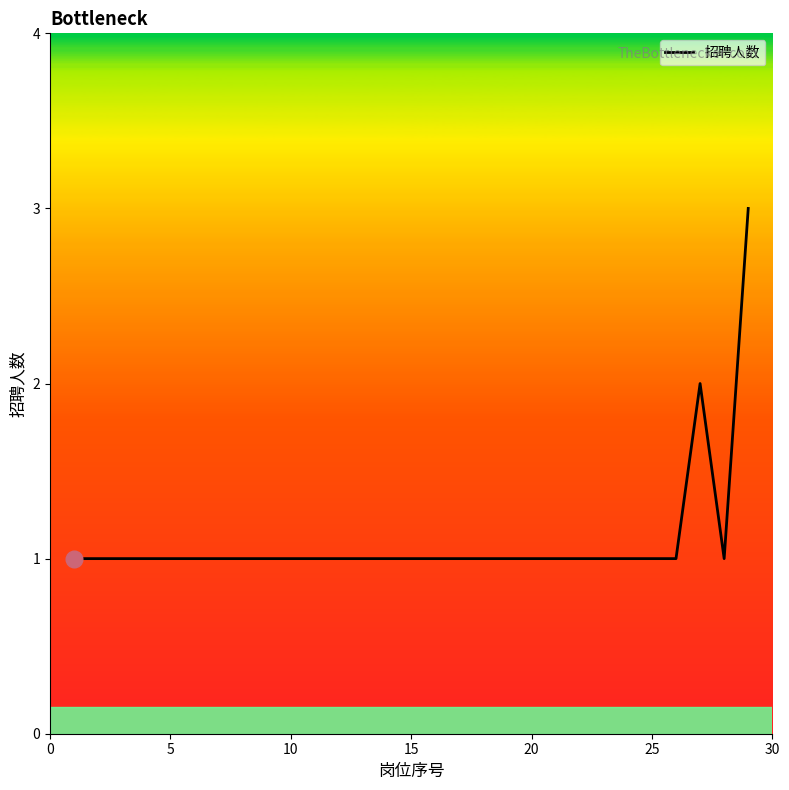

What is the sum of all values?

32